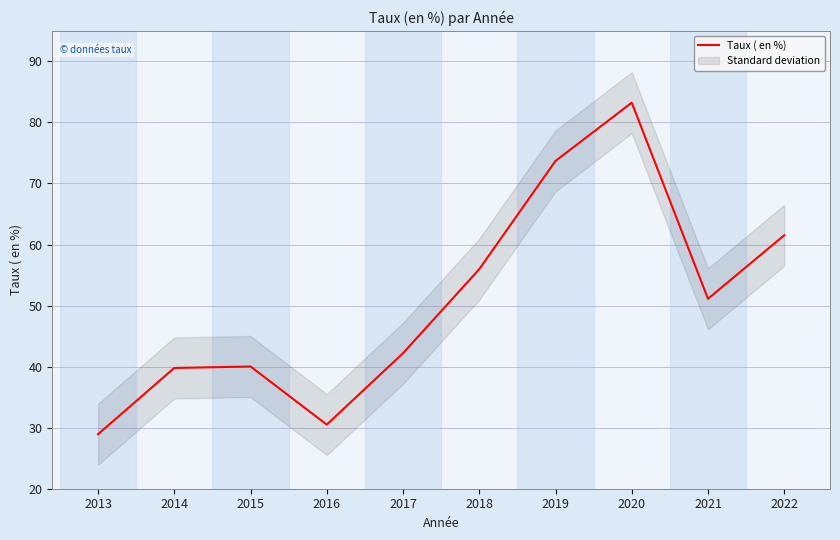

List the labels in order of value, largest first.

2020, 2019, 2022, 2018, 2021, 2017, 2015, 2014, 2016, 2013